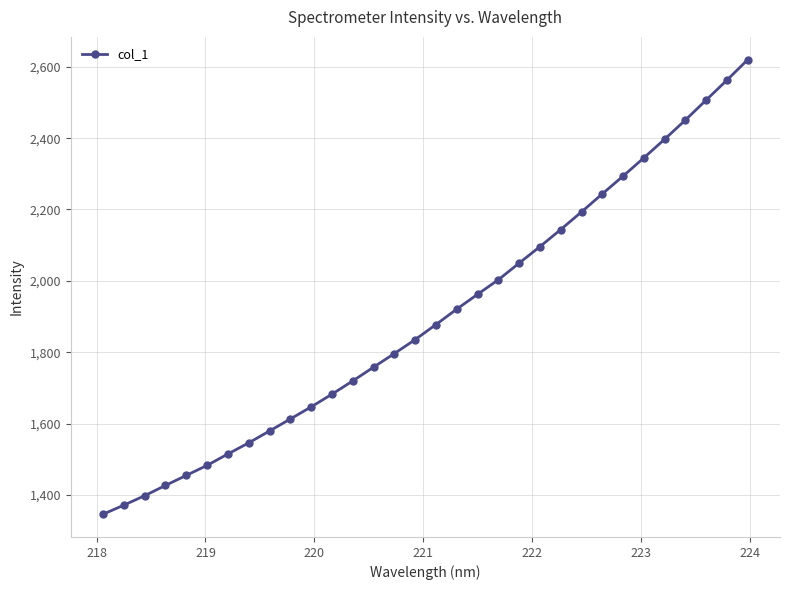

What is the value of the 21st point from the left?

2049.7